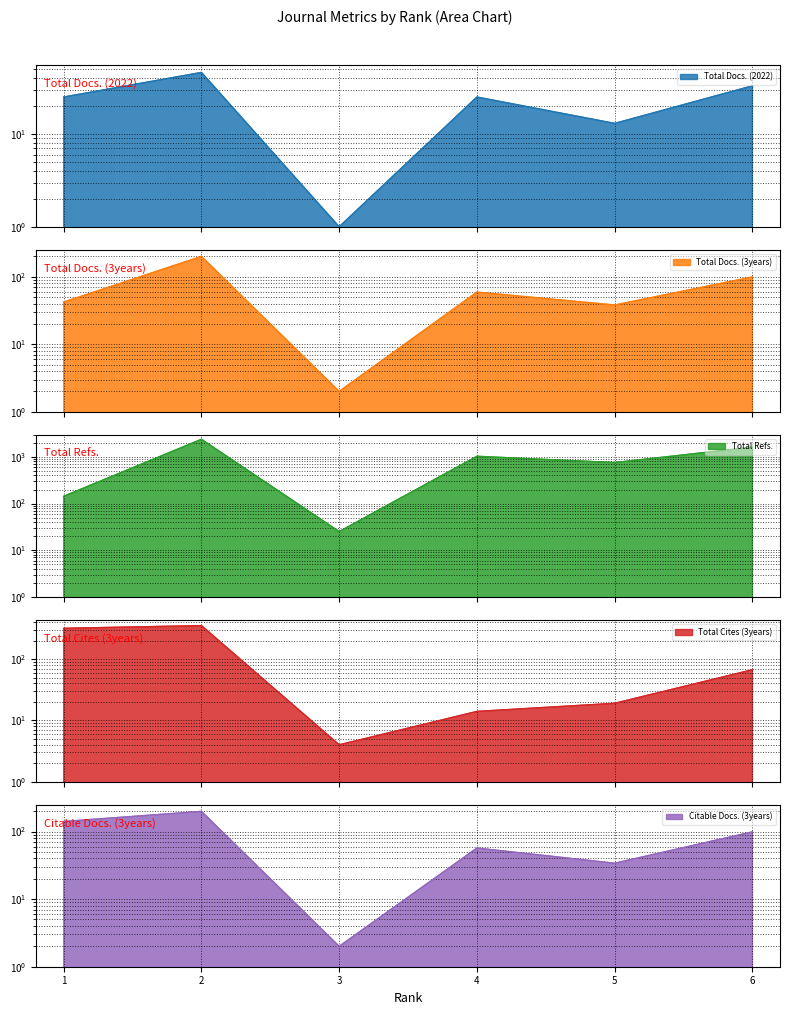

Where is Total Cites (3years) nearest to the value 177?

6